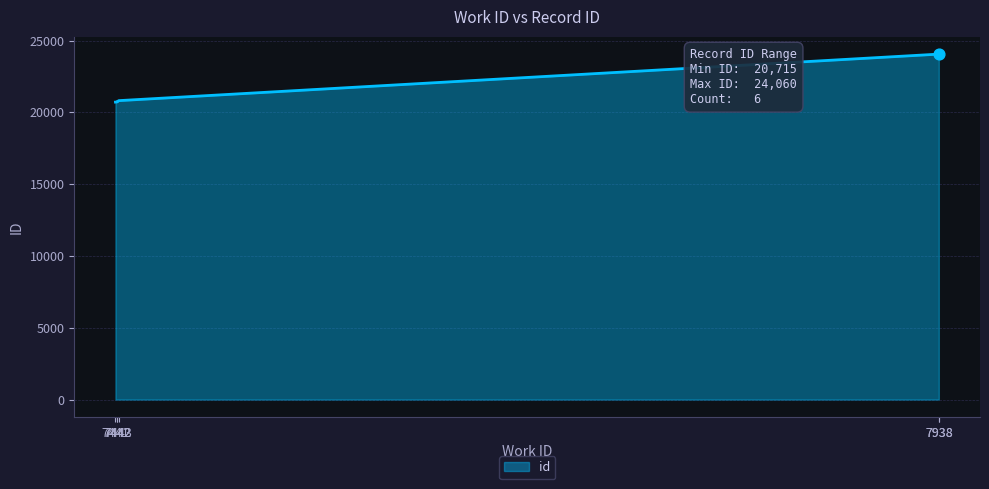

Between 7442 and 7441, which is larger?

7442